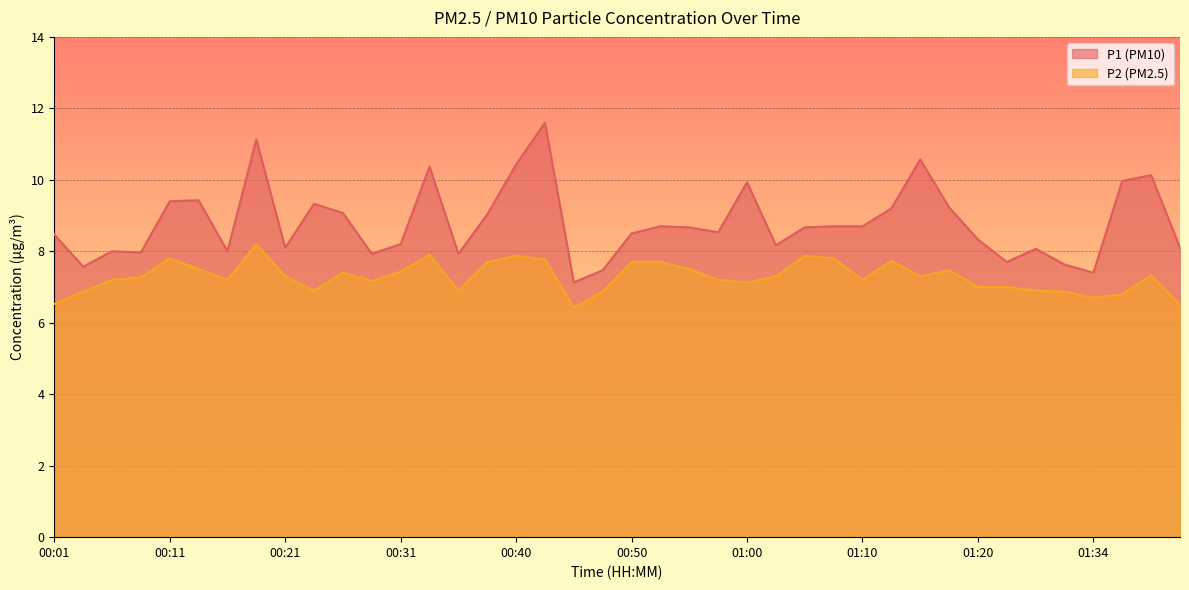

What is the value of the P1 point at the 11th from the left?

9.1